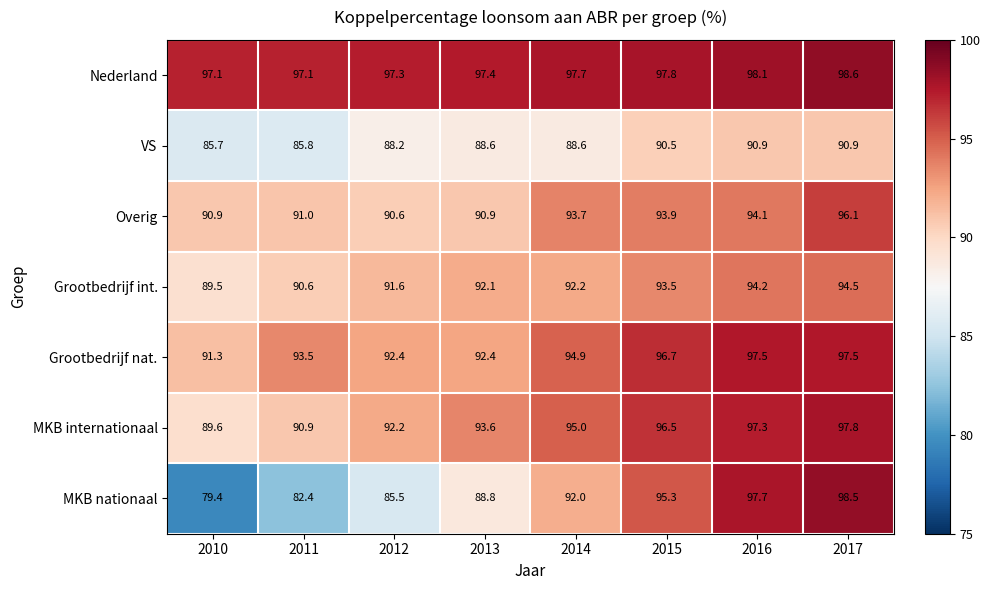

What is the spread (max minus min) of values at 2016?

7.2